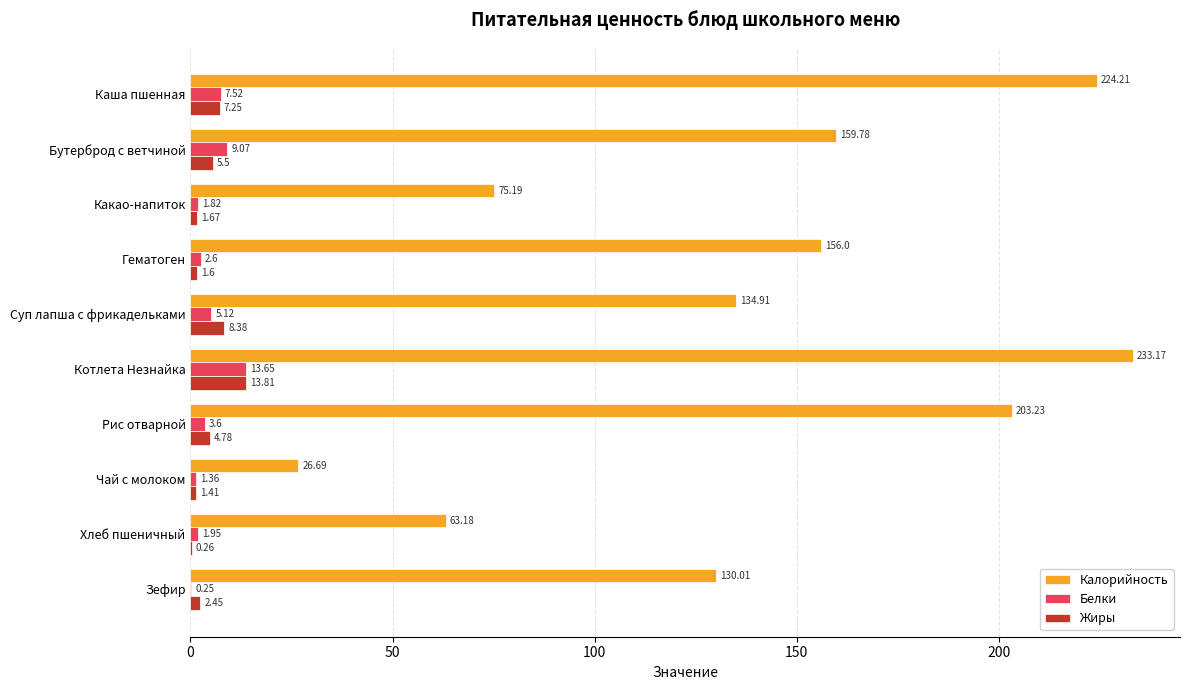

At which label is Жиры closest to 7?

Каша пшенная